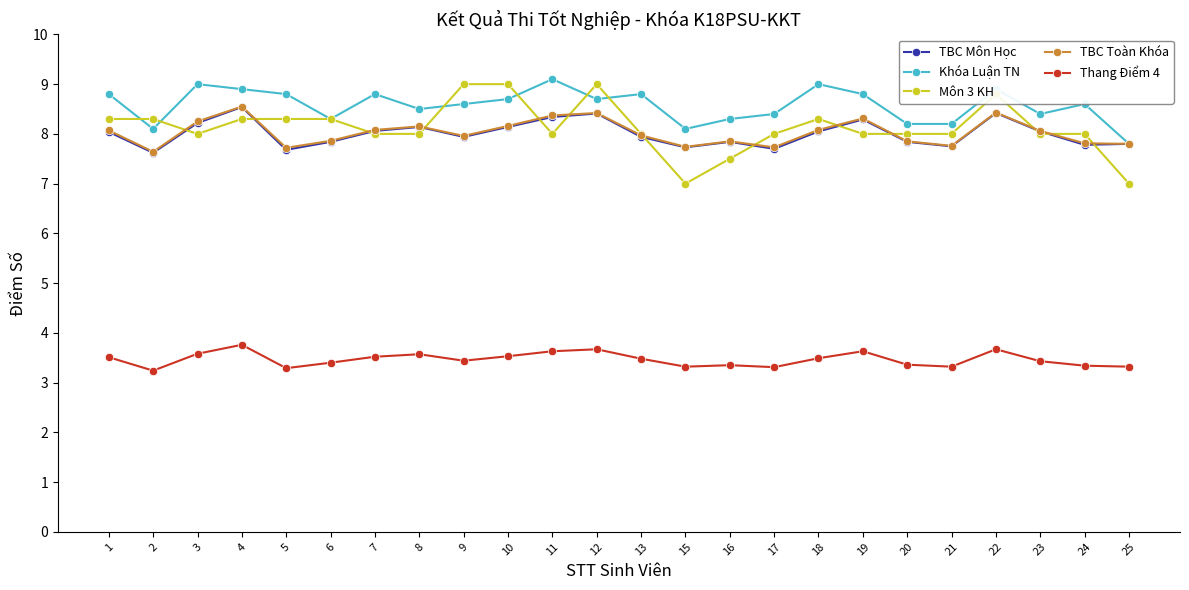

What are all the series names shown in the legend?

TBC Môn Học, Khóa Luận TN, Môn 3 KH, TBC Toàn Khóa, Thang Điểm 4